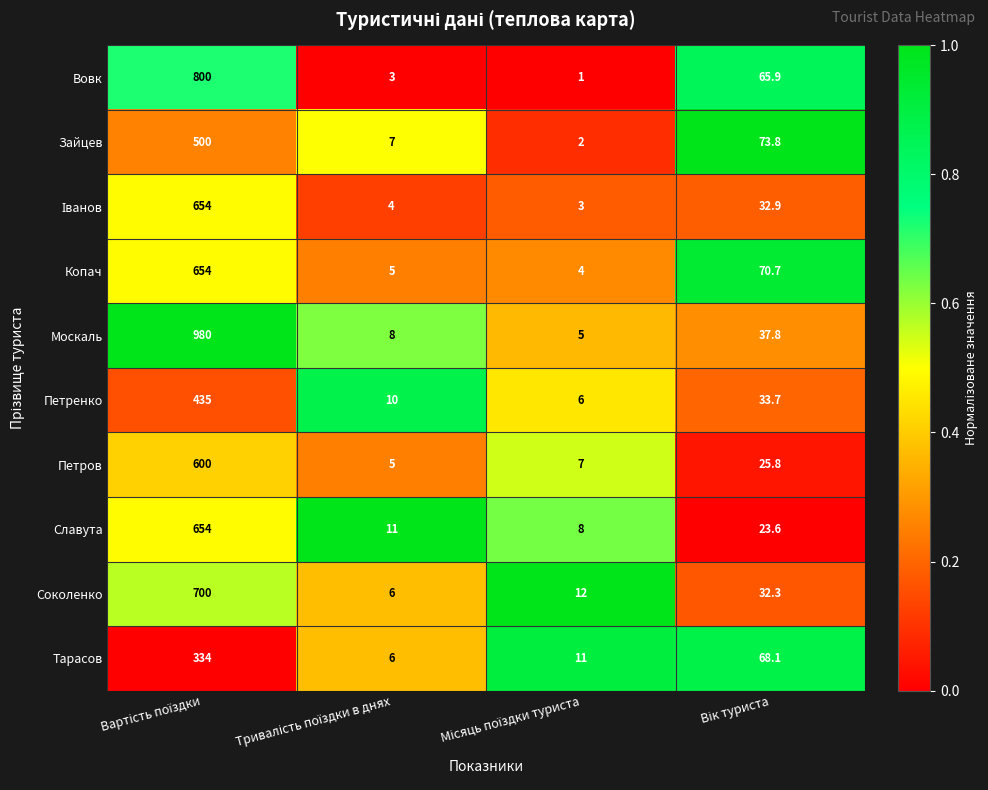

What is the highest value of the Зайцев series?

500.0